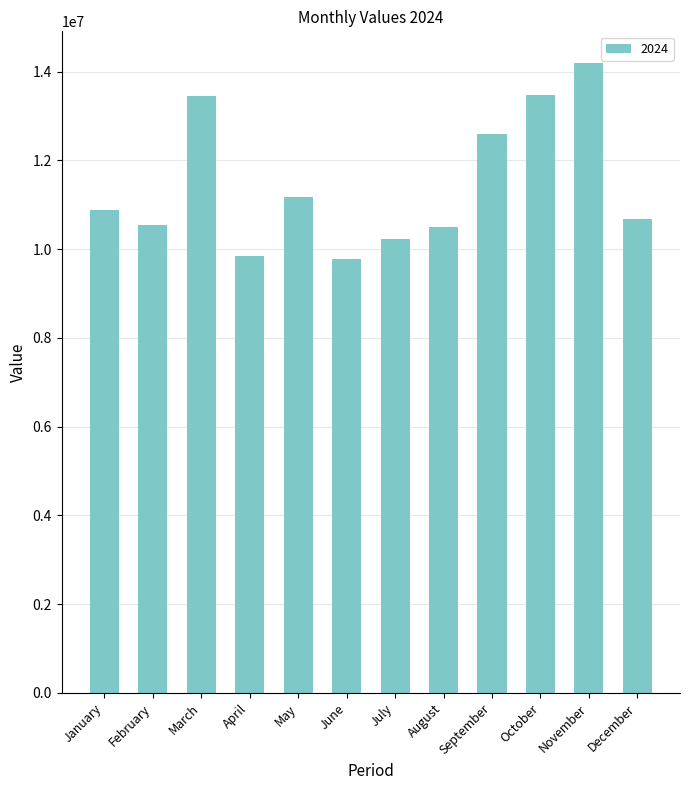

At which label is the value closest to 11986174?

September